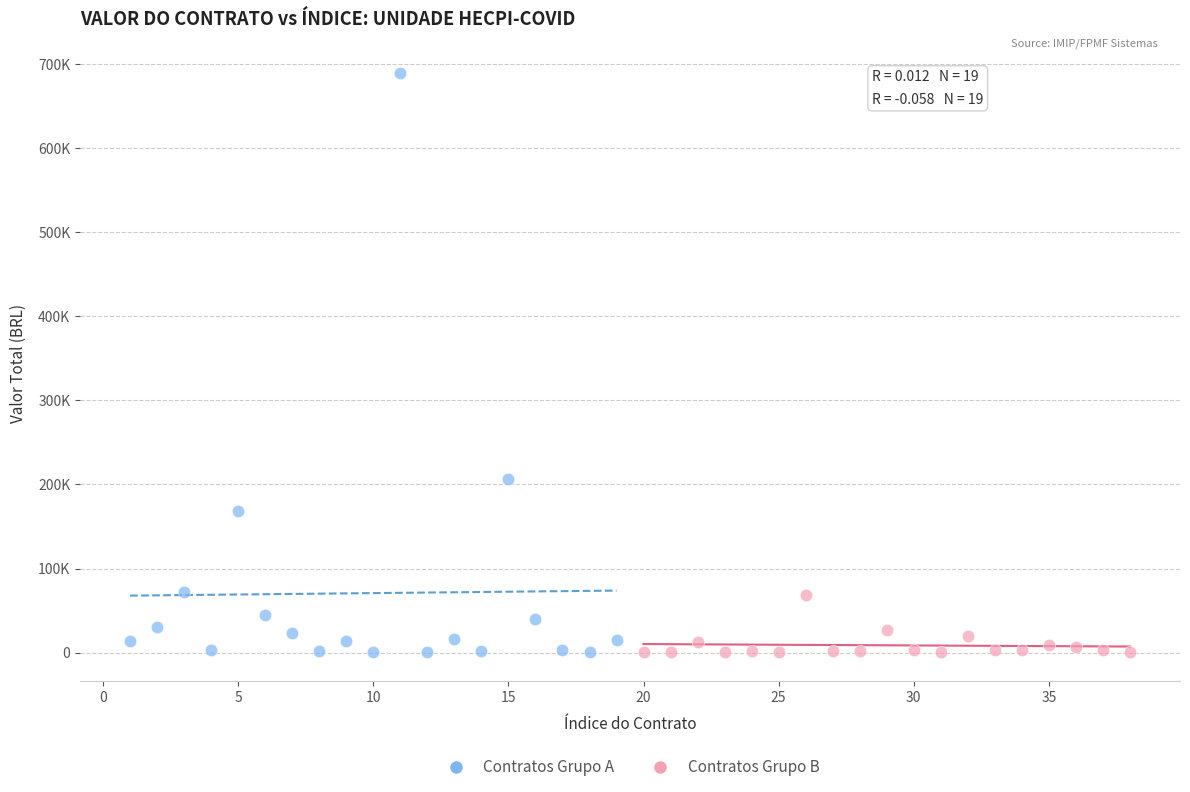

Which series contains the highest Y value?

Contratos Grupo A